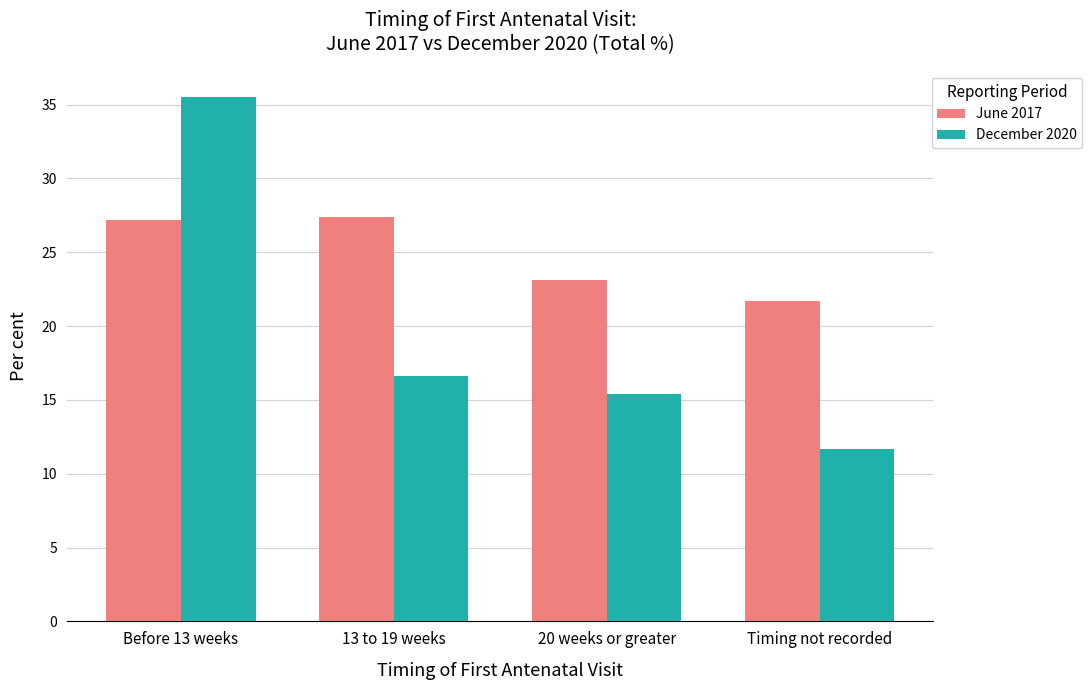

Which series has the widest spread of values?

December 2020